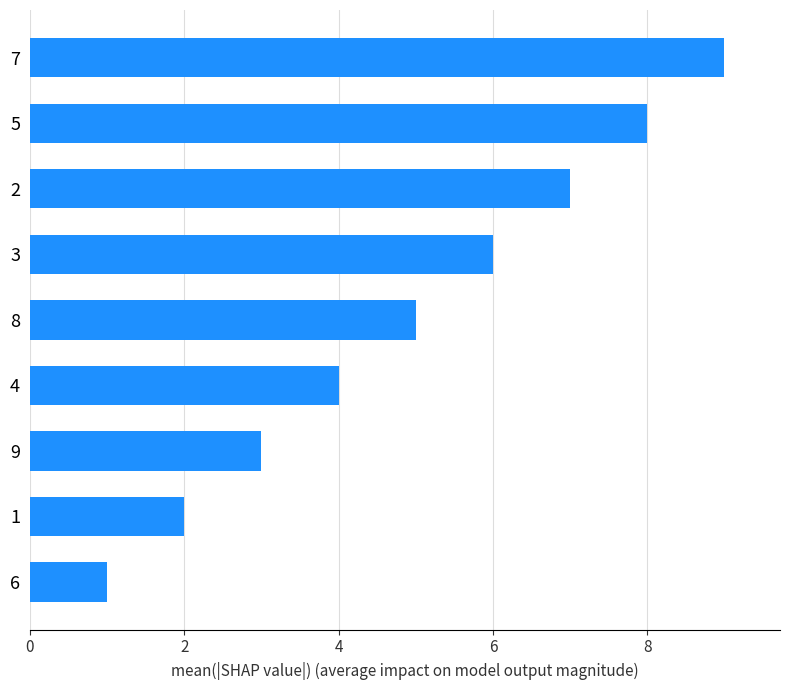

True or false: the data shows 2 at 6.

False